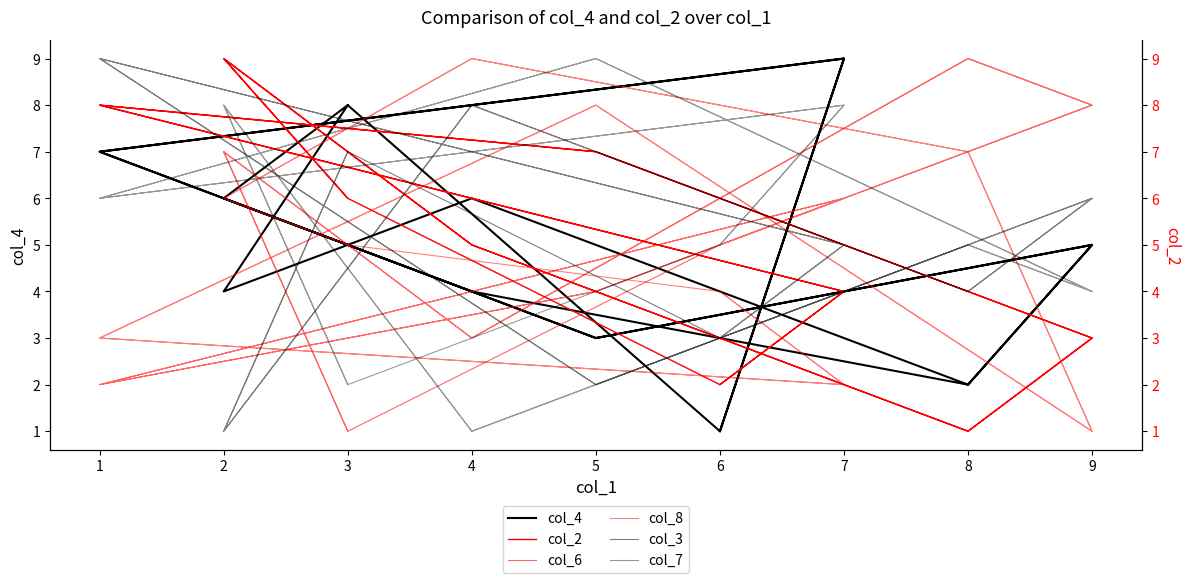

True or false: col_4 and col_3 cross at least once.

True